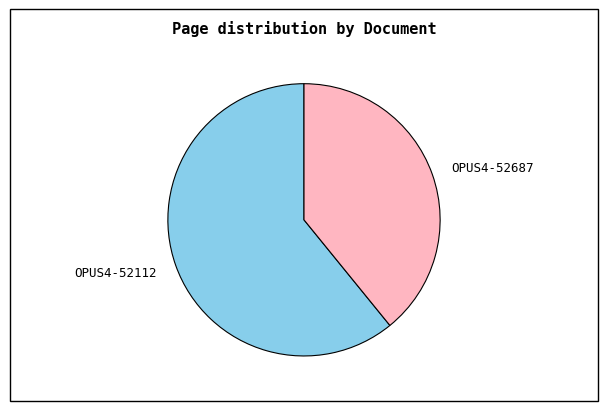

Count the number of slices in the pie.

2